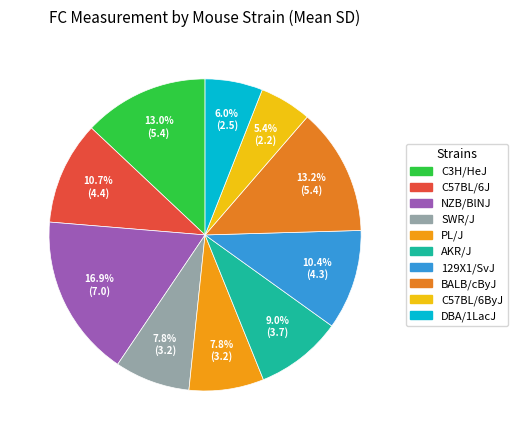

To the nearest percent, what is the difference between the largest and smallest slice percentages?

11%